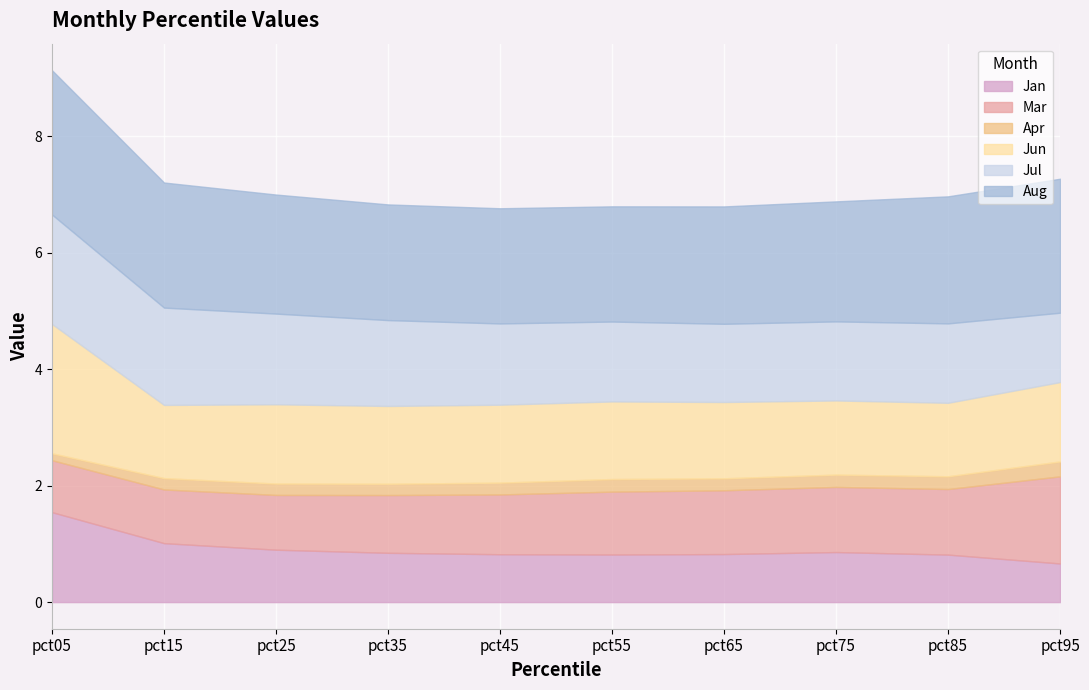

Where is the first local minimum for Jan?

pct55